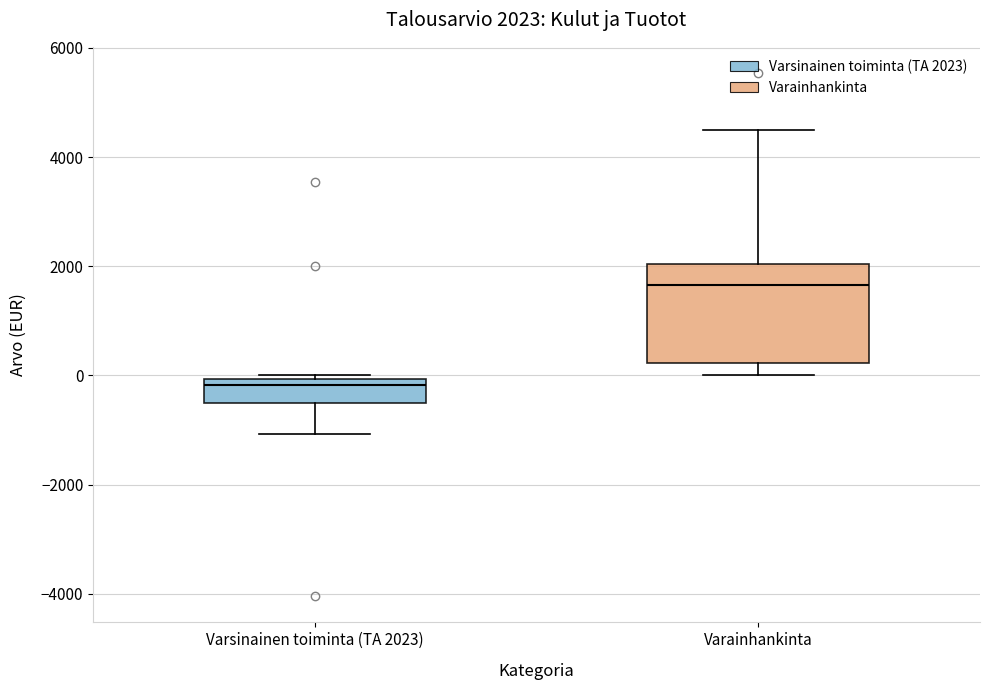

Which box is the tallest, from its lower edge to its upper edge?

Varainhankinta